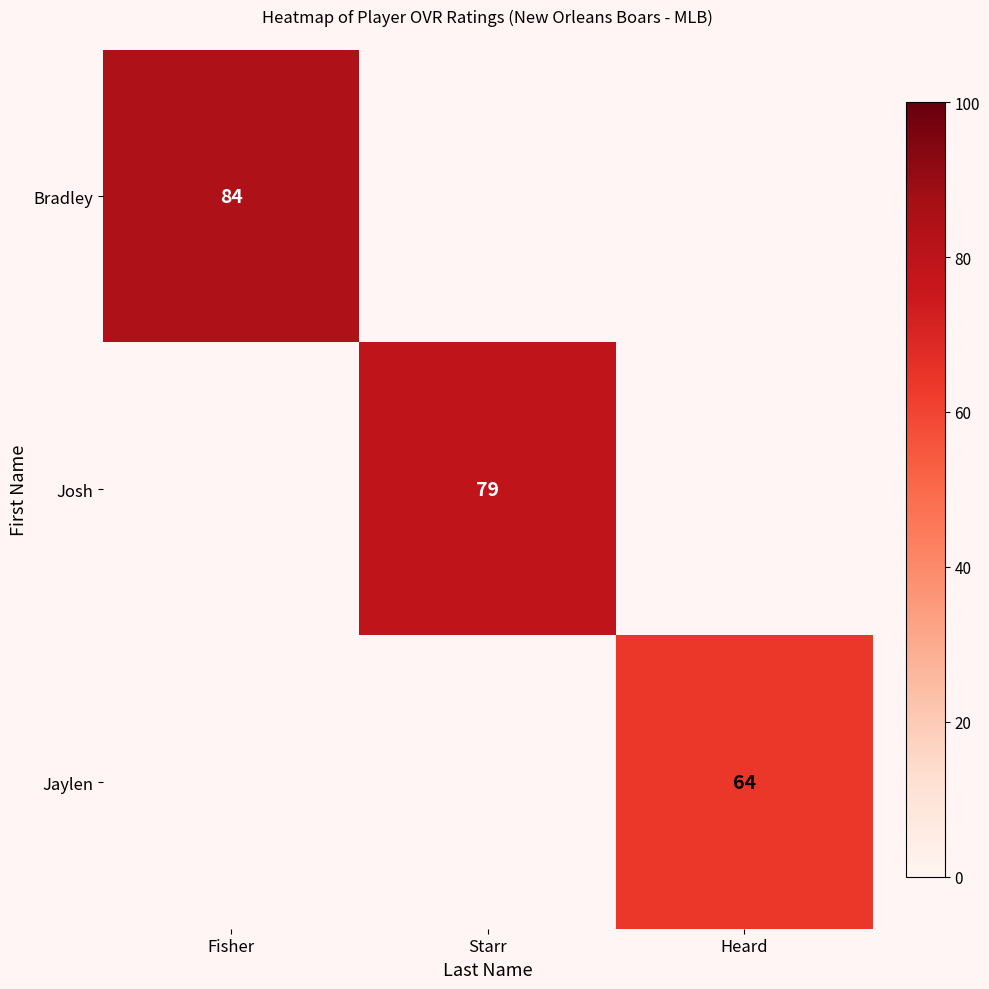

The value of Jaylen at Heard is 64. True or false?

True